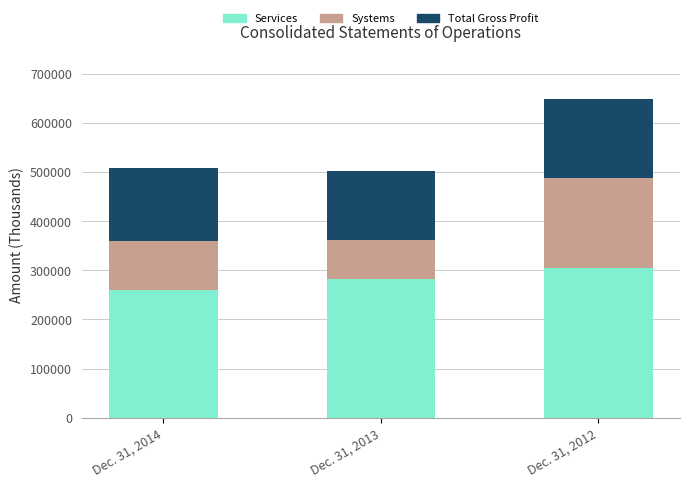

The value of Services at Dec. 31, 2014 is 260747. True or false?

True